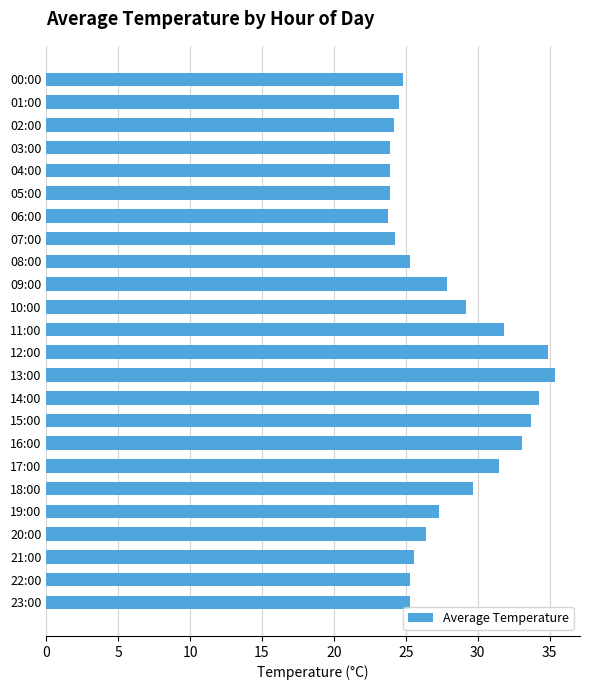

How many values are below 26?

12